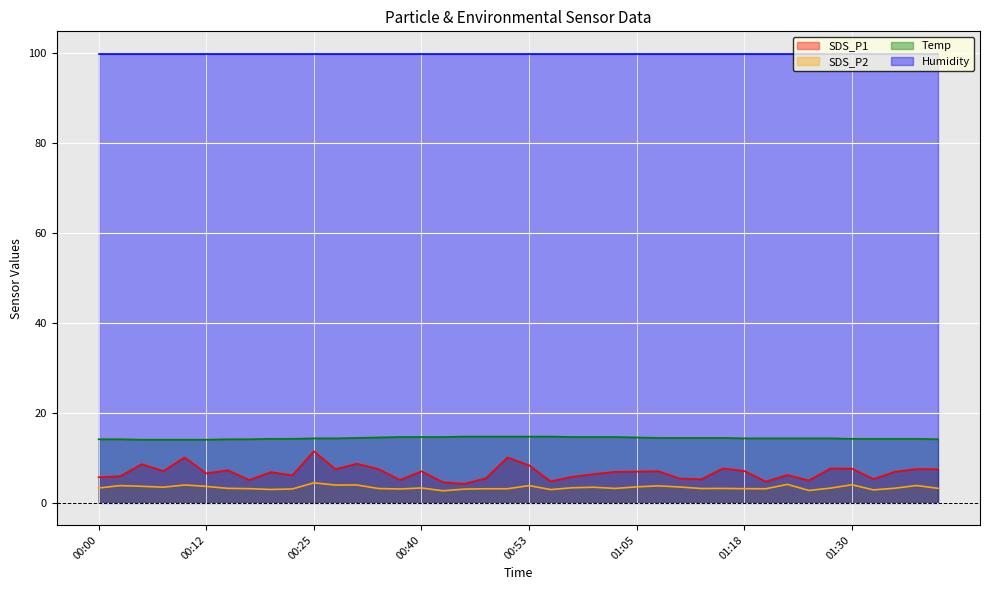

Which has a higher value, 00:05 or 00:50?

00:50